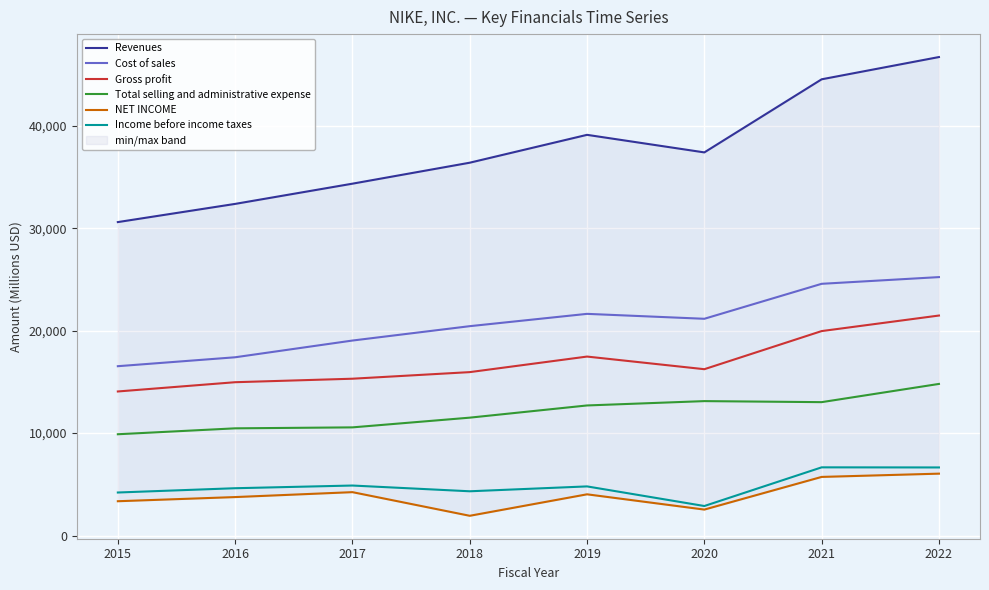

At which category does Gross profit reach its first local peak?

2019